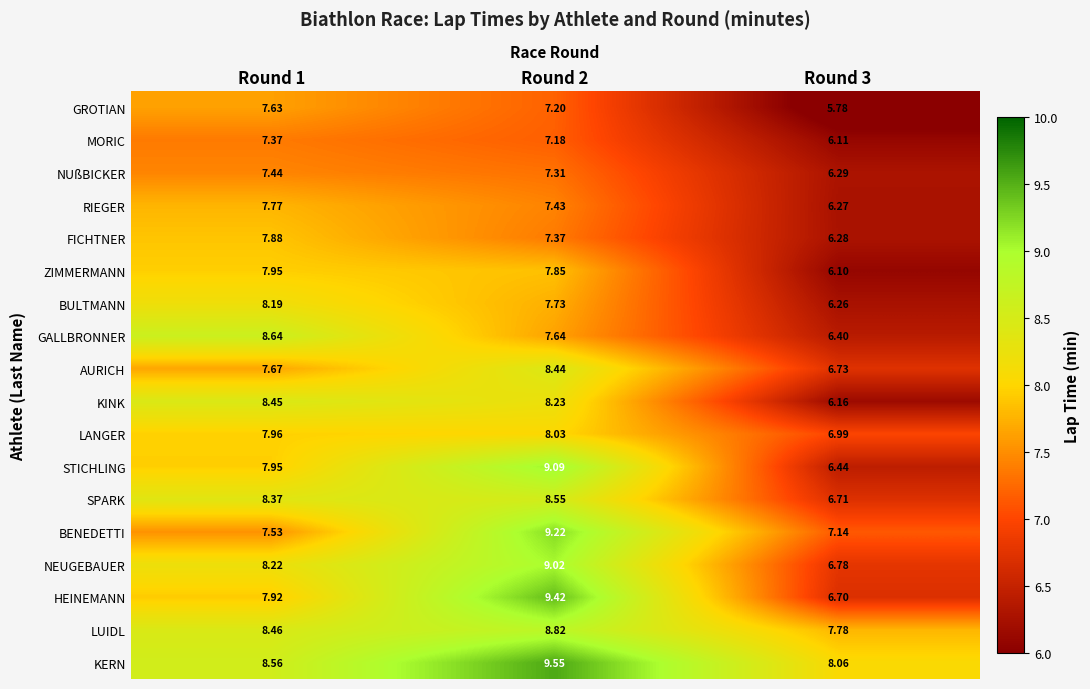

Between Round 2 and Round 3, which series saw the biggest shift?

HEINEMANN